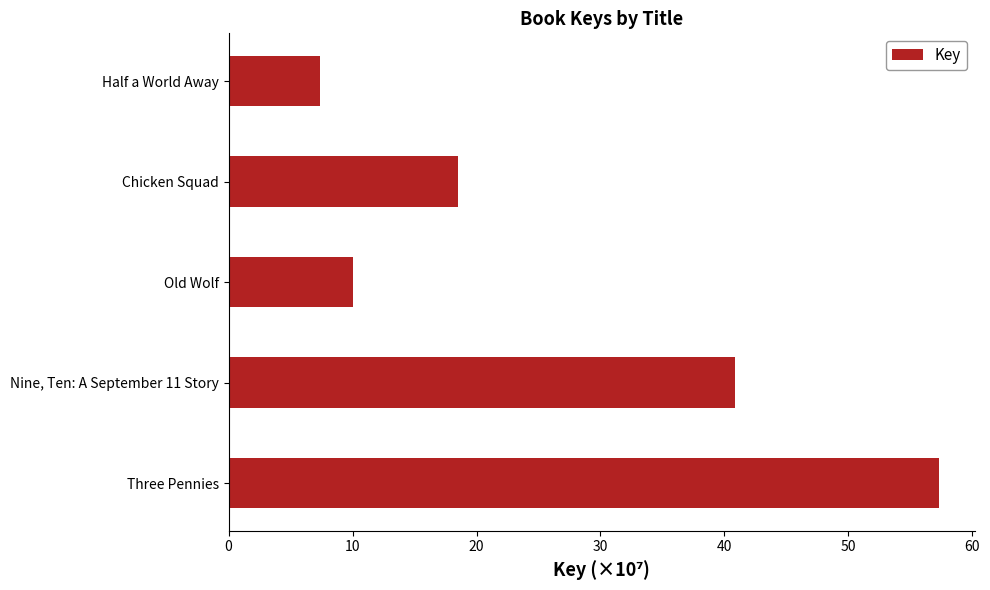

Between Three Pennies and Chicken Squad, which is larger?

Three Pennies